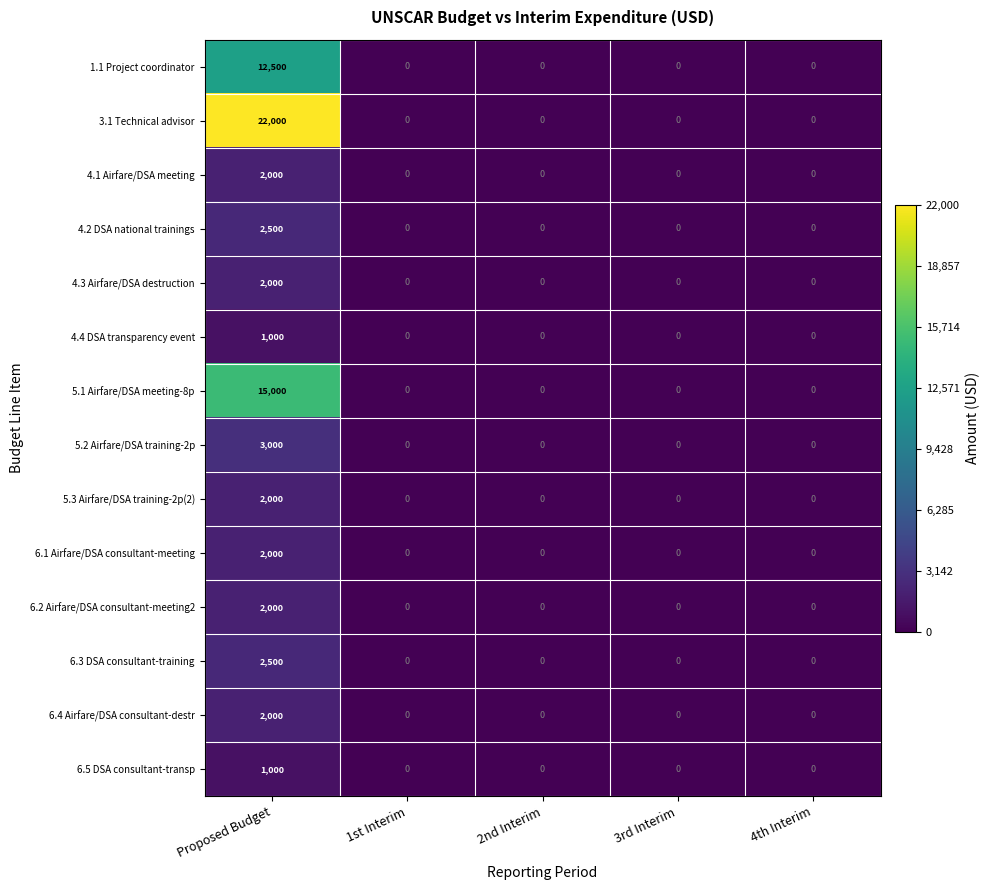

Which series has the largest total across all categories?

3.1 Technical advisor